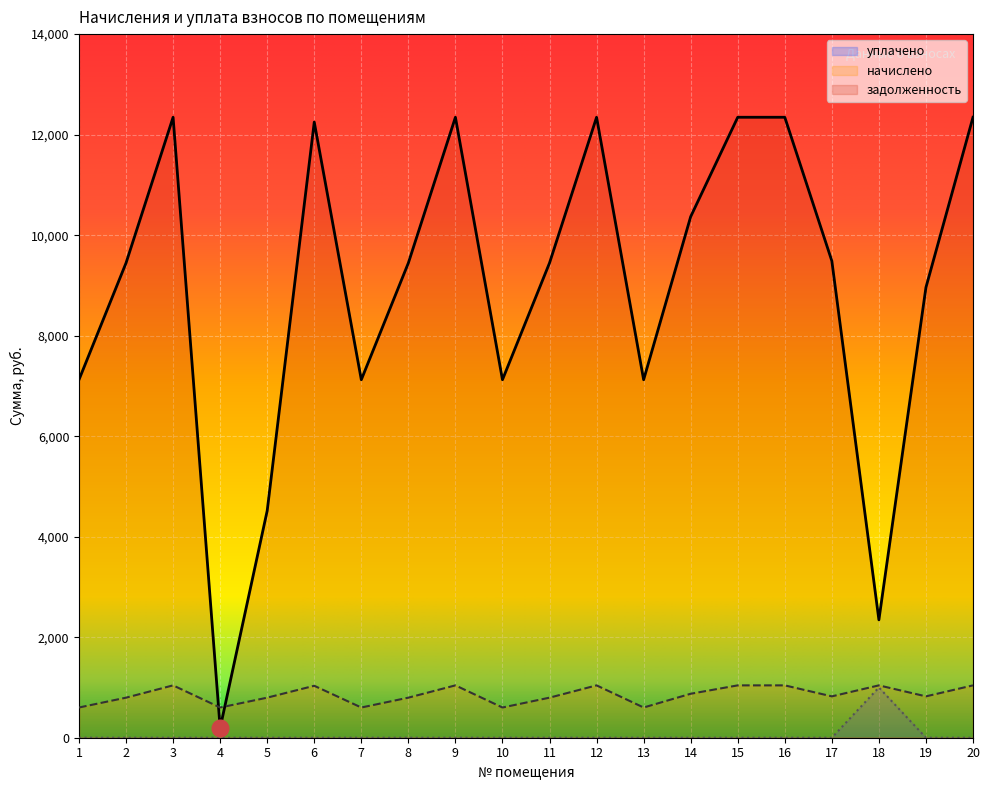

After their last crossing, which series has the higher values: начислено or задолженность?

задолженность